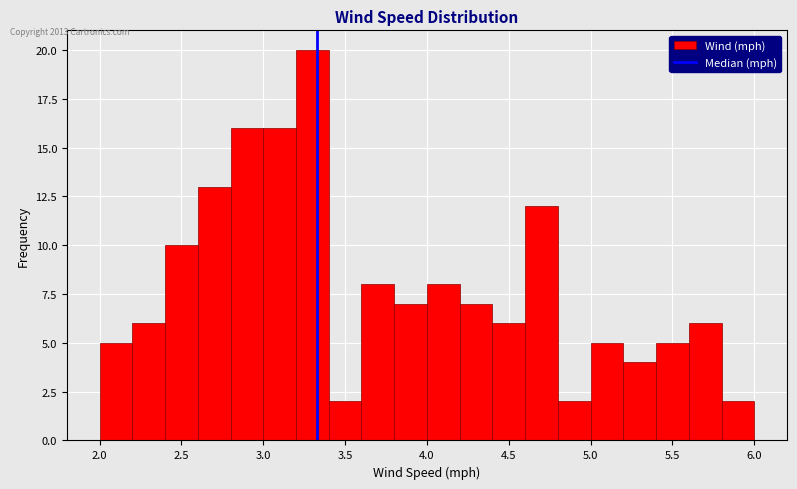

Reading left to right, list every bar in this chart as the range it spans on the x-axis followed by its height. The values are not printed on the chart, so give them approximately, as read against the axis.

2.0 to 2.2: 5
2.2 to 2.4: 6
2.4 to 2.6: 10
2.6 to 2.8: 13
2.8 to 3.0: 16
3.0 to 3.2: 16
3.2 to 3.4: 20
3.4 to 3.6: 2
3.6 to 3.8: 8
3.8 to 4.0: 7
4.0 to 4.2: 8
4.2 to 4.4: 7
4.4 to 4.6: 6
4.6 to 4.8: 12
4.8 to 5.0: 2
5.0 to 5.2: 5
5.2 to 5.4: 4
5.4 to 5.6: 5
5.6 to 5.8: 6
5.8 to 6.0: 2